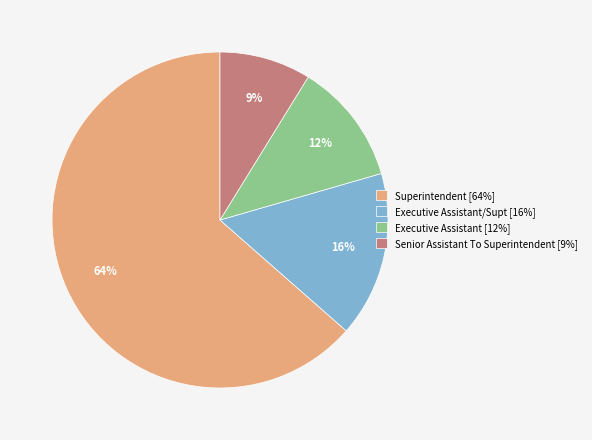

To the nearest percent, what is the combined percentage of Superintendent [64%] and Senior Assistant To Superintendent [9%]?

72%